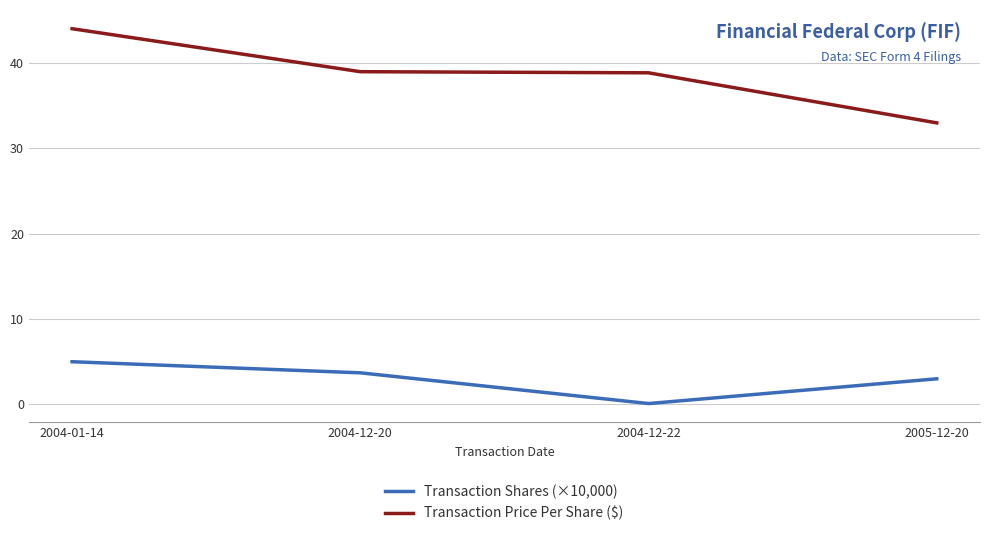

What are all the series names shown in the legend?

Transaction Shares (×10,000), Transaction Price Per Share ($)